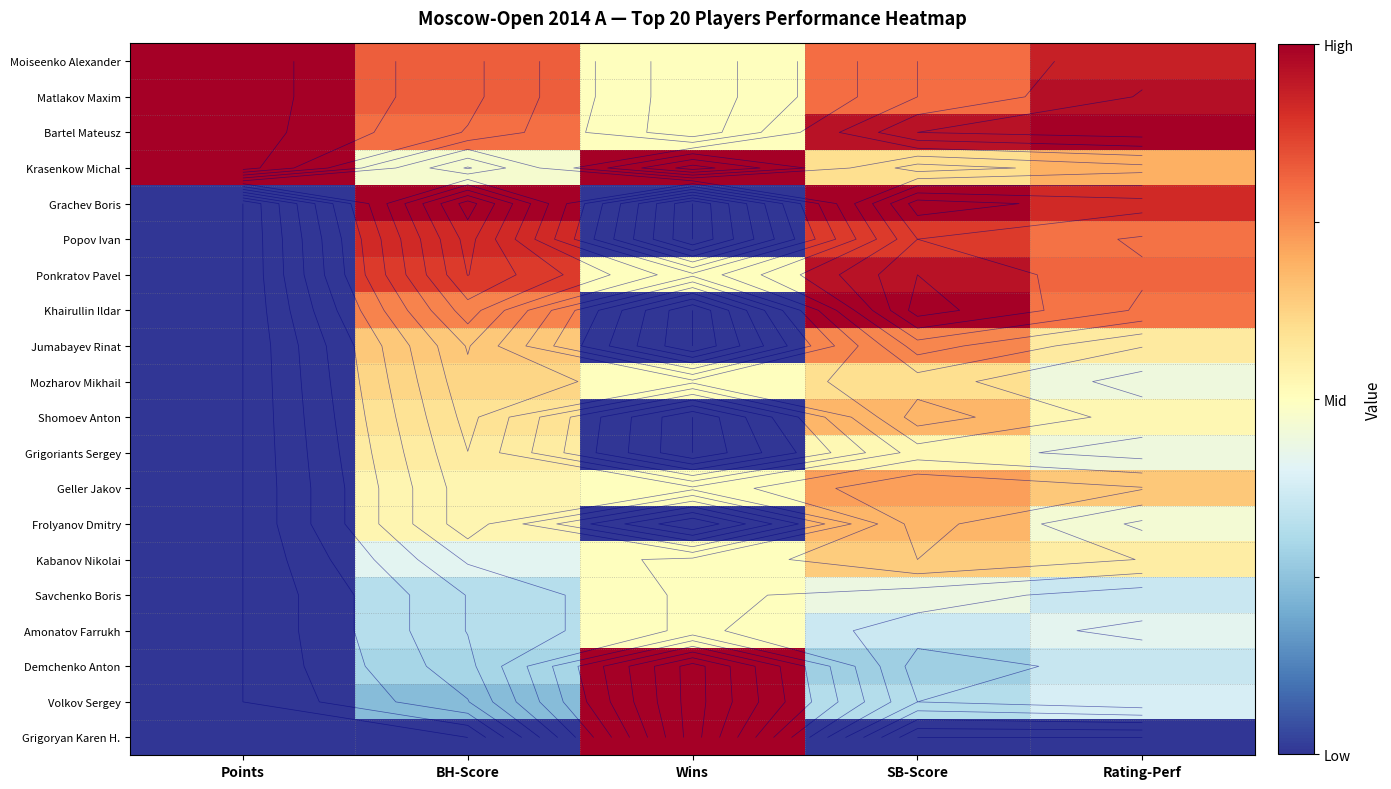

What is the difference between the Geller Jakov values at SB-Score and BH-Score?

0.2